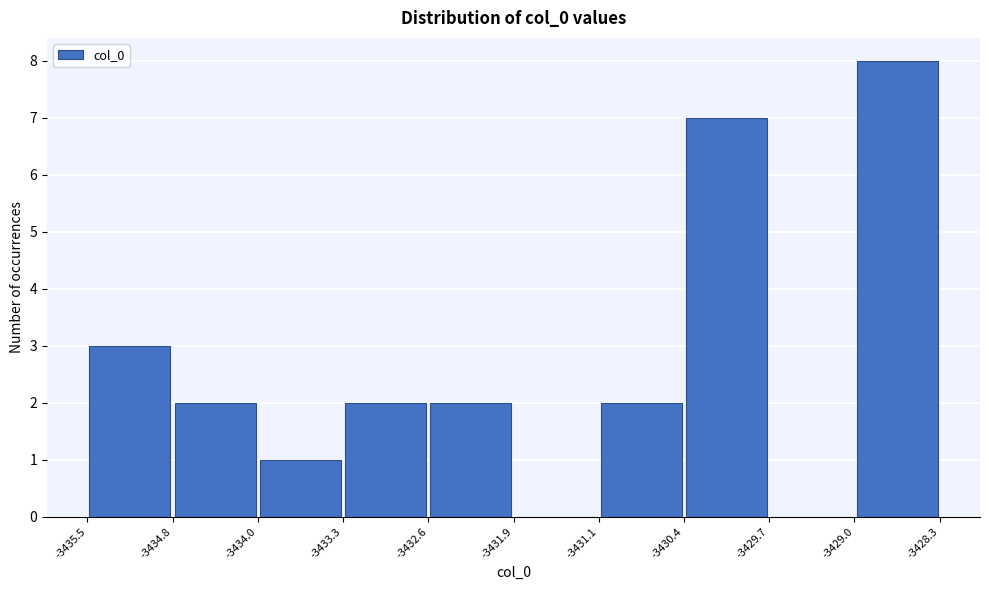

Which range on the x-axis has the tallest bar?

-3429.0 to -3428.3